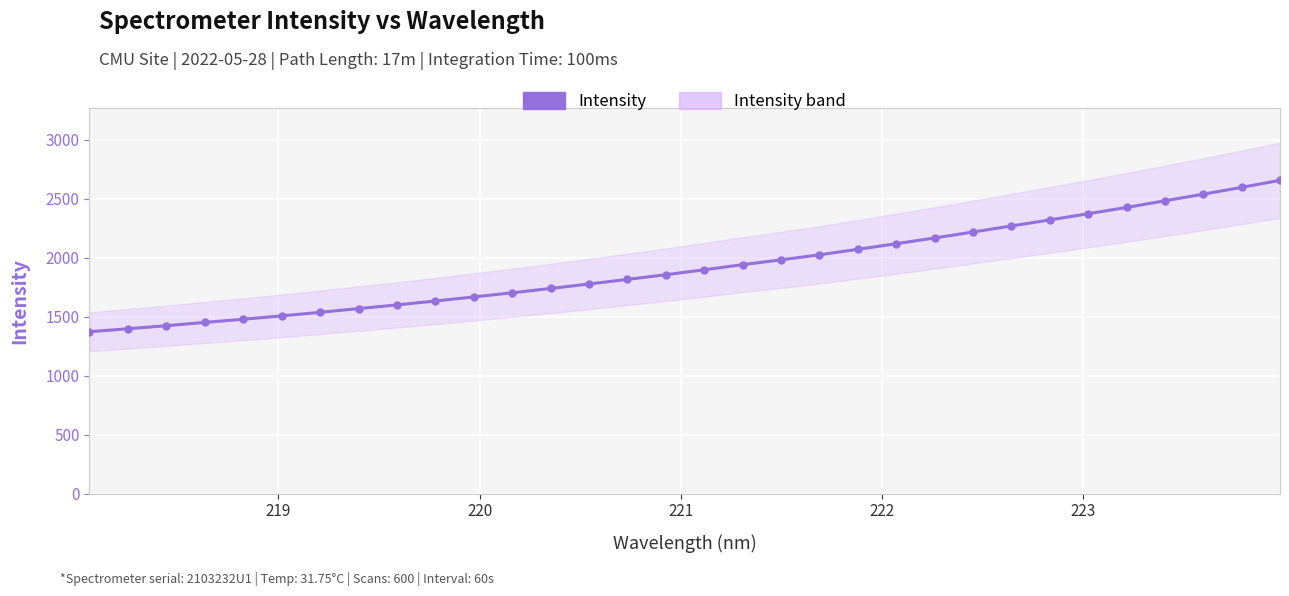

How many lines are shown in the chart?

1